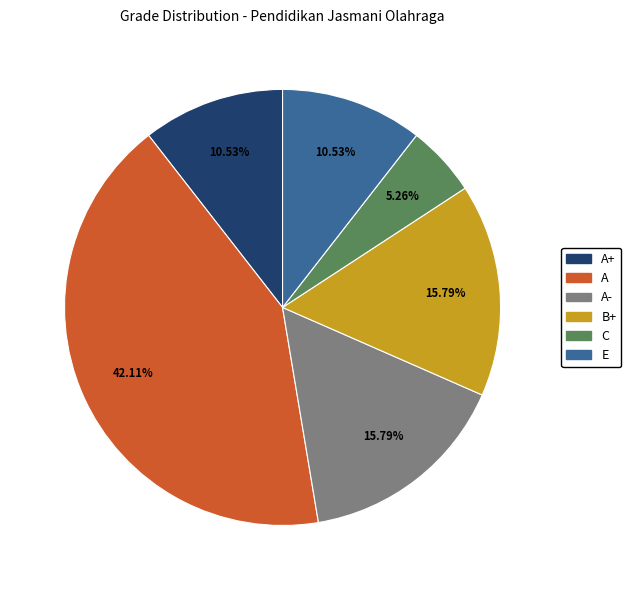

Is there a majority slice in this chart?

No